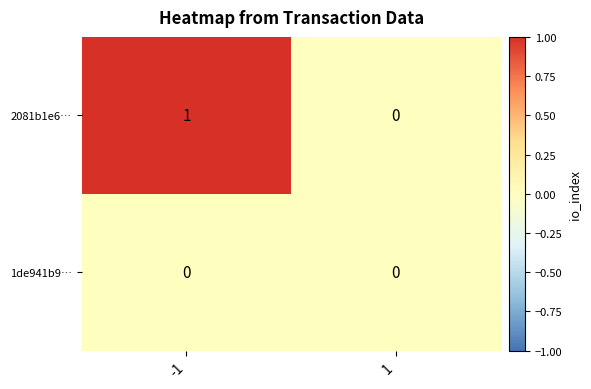

At which category does the chart reach its peak across all series?

-1